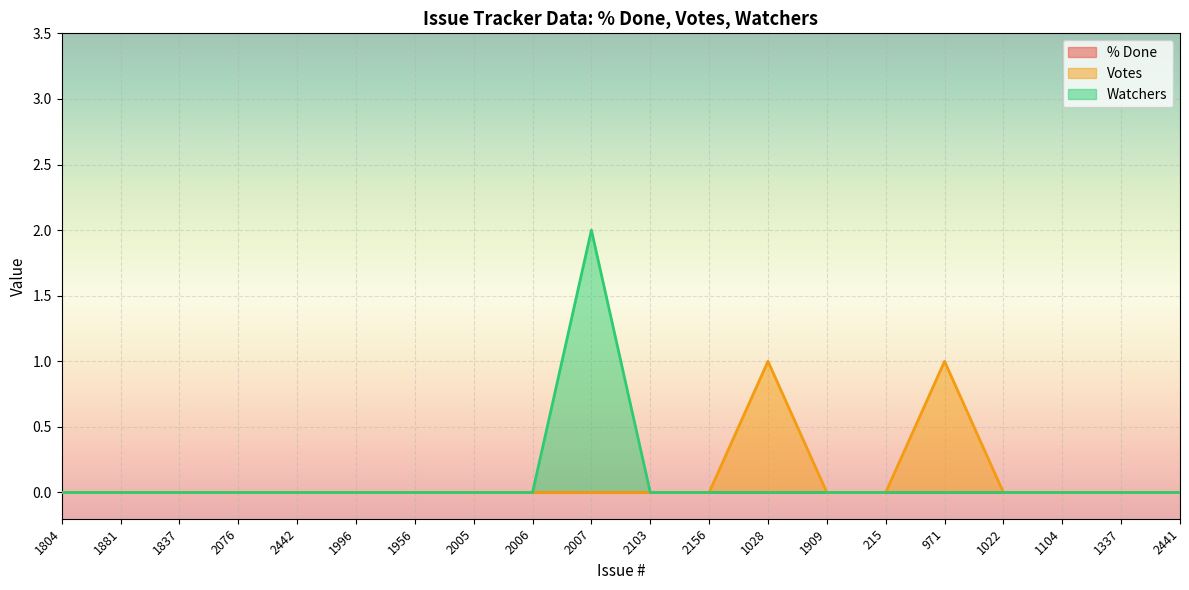

Reading left to right, list all the values displayed in this chart.

Votes: 0	0	0	0	0	0	0	0	0	0	0	0	1	0	0	1	0	0	0	0
Watchers: 0	0	0	0	0	0	0	0	0	2	0	0	0	0	0	0	0	0	0	0